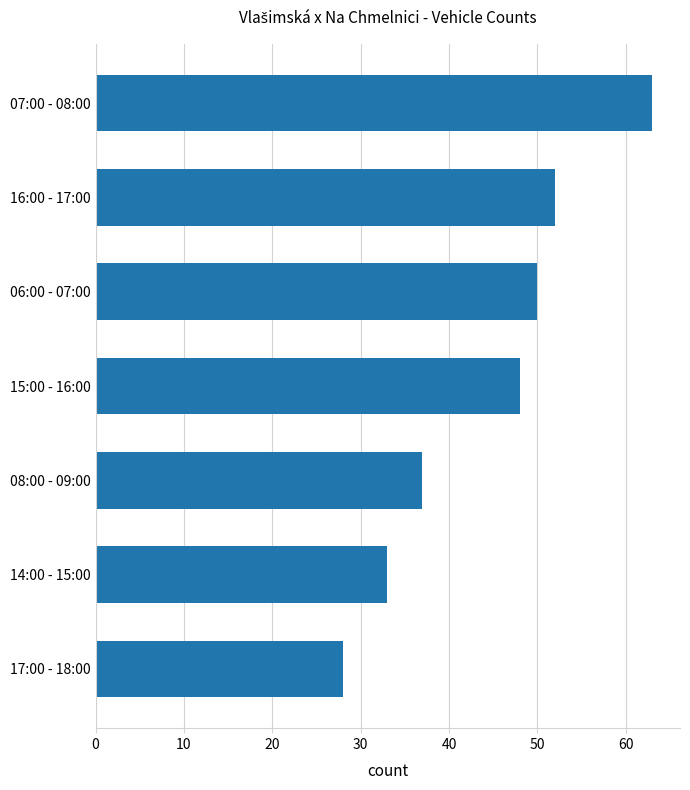

Rank the categories by value from lowest to highest.

17:00 - 18:00, 14:00 - 15:00, 08:00 - 09:00, 15:00 - 16:00, 06:00 - 07:00, 16:00 - 17:00, 07:00 - 08:00